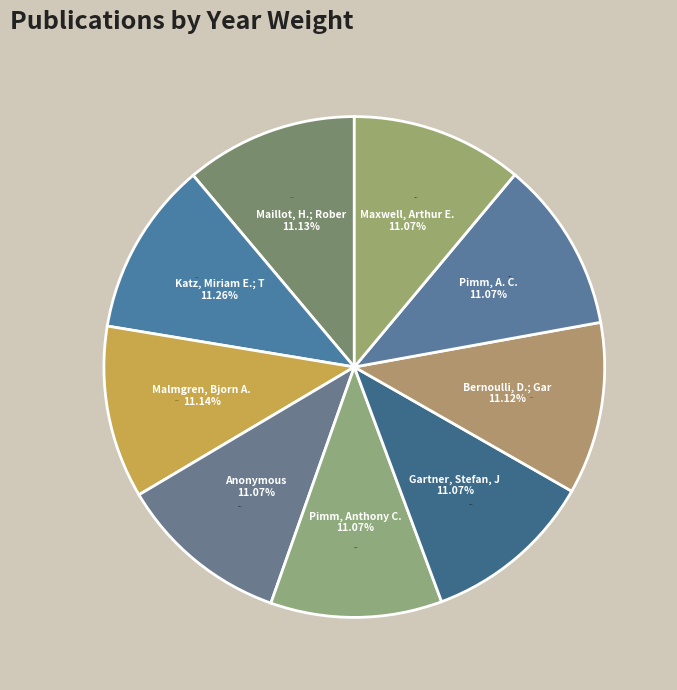

Is it true that Maillot, H.; Robert, C. et al. is 24% of the pie?

False